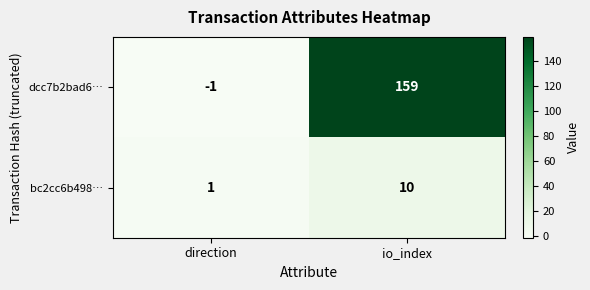

True or false: bc2cc6b498… has a value of 1 at direction.

True